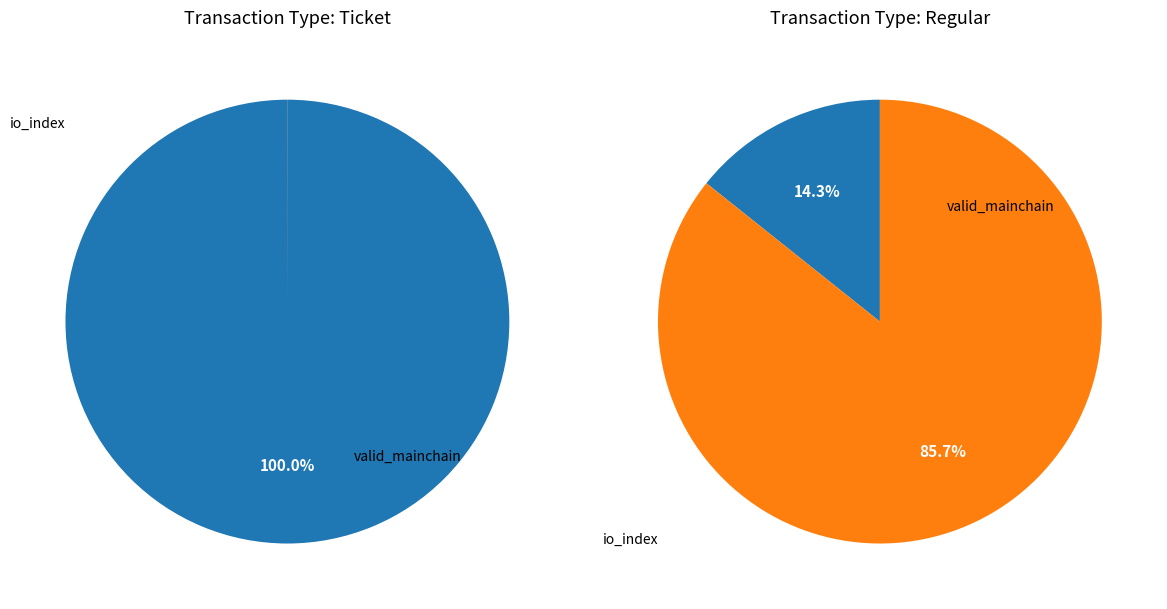

The value slice represents 100% of the pie. True or false?

True